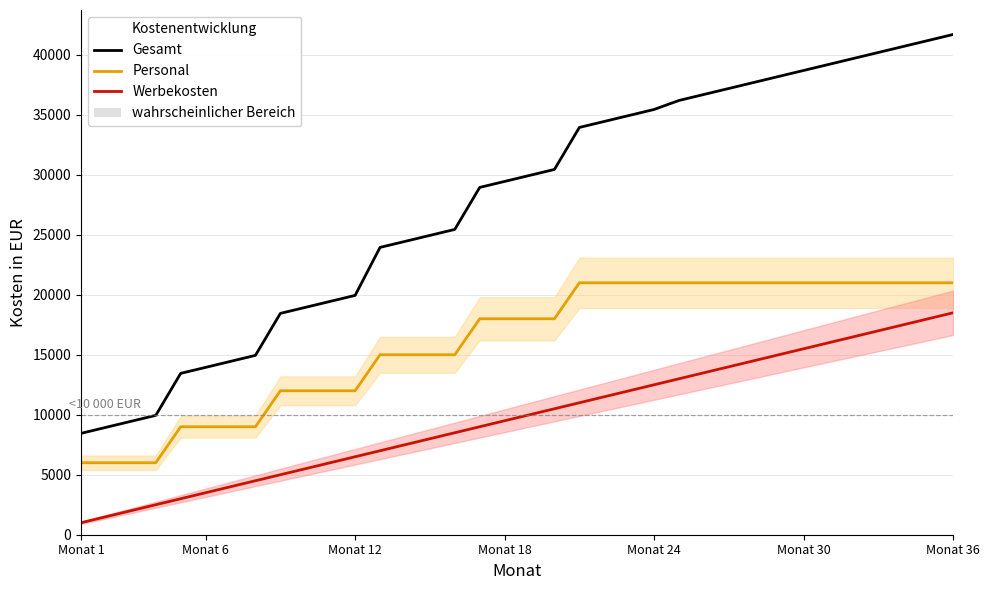

What is the minimum value shown in the chart?

1000